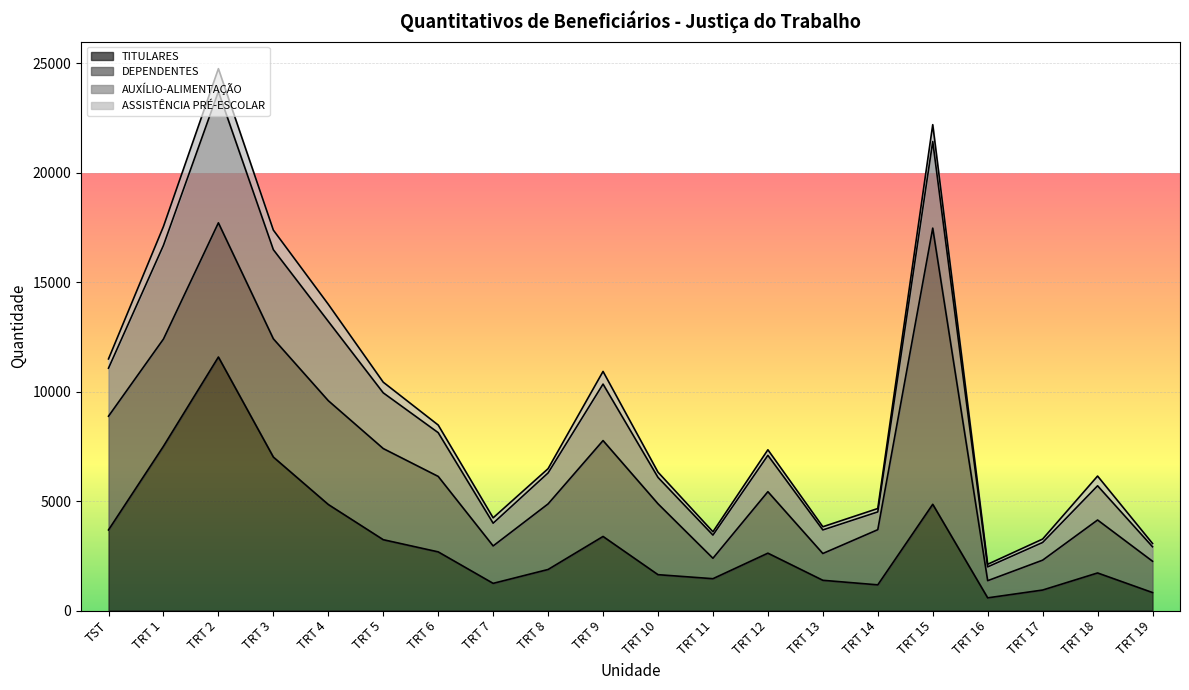

At TRT 8, list the series in order from largest to smallest.

DEPENDENTES, TITULARES, AUXÍLIO-ALIMENTAÇÃO, ASSISTÊNCIA PRÉ-ESCOLAR